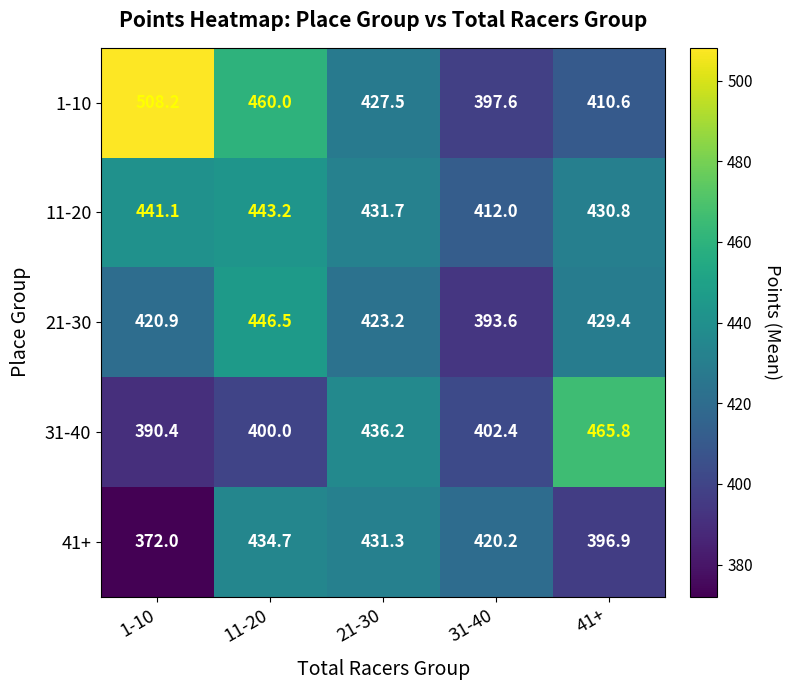

At 21-30, list the series in order from smallest to largest.

21-30, 1-10, 41+, 11-20, 31-40